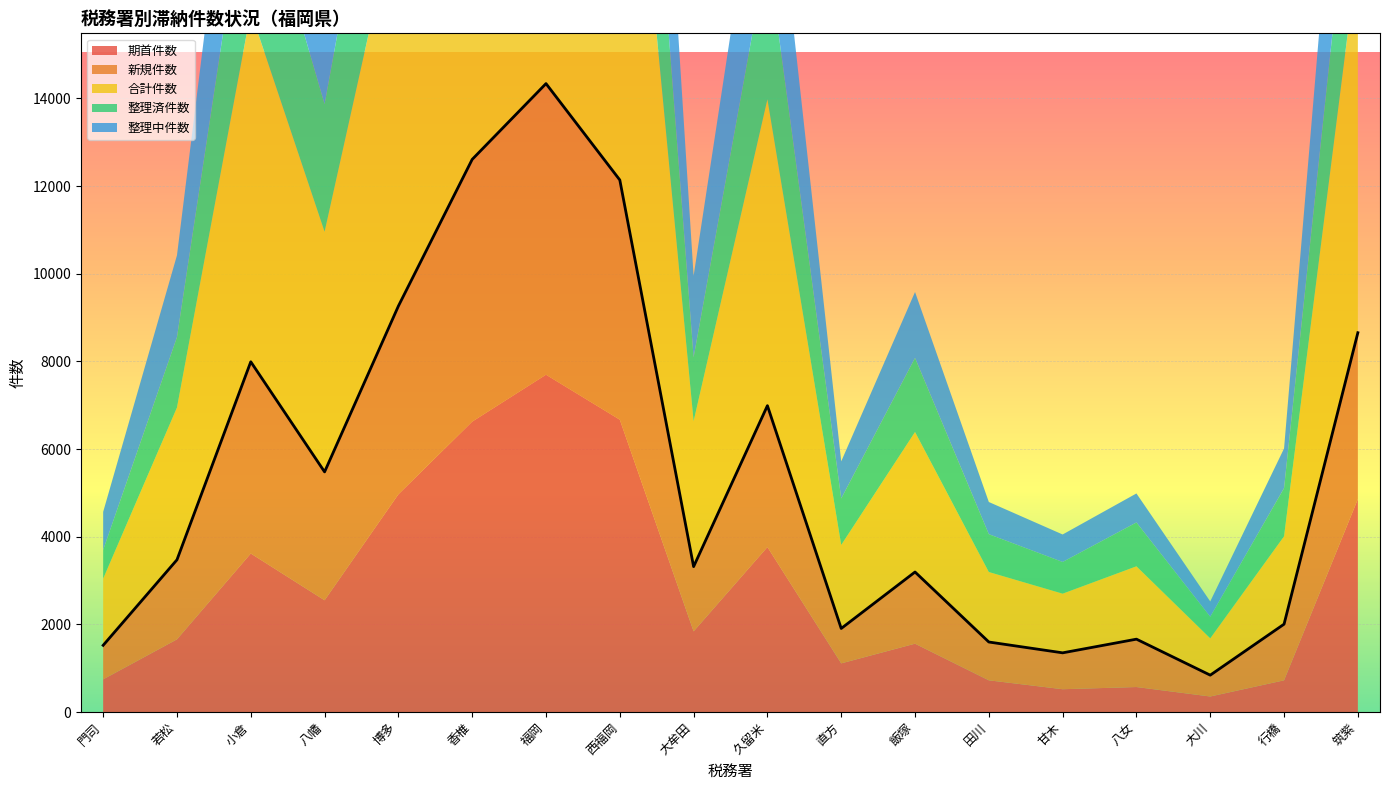

Between 久留米 and 直方, which series saw the biggest shift?

合計件数